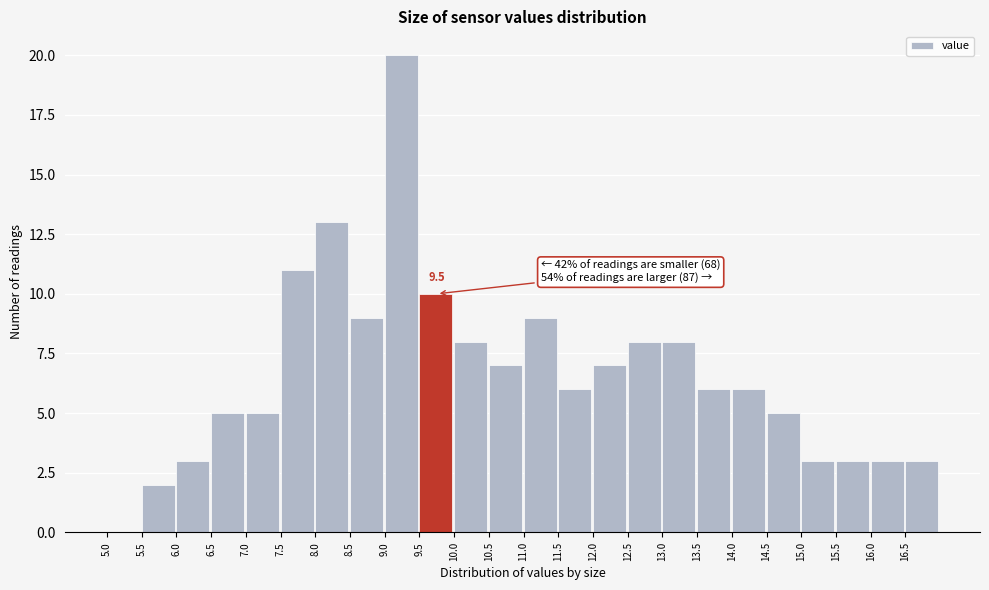

Over which range of the x-axis is the bar tallest?

9.0 to 9.5